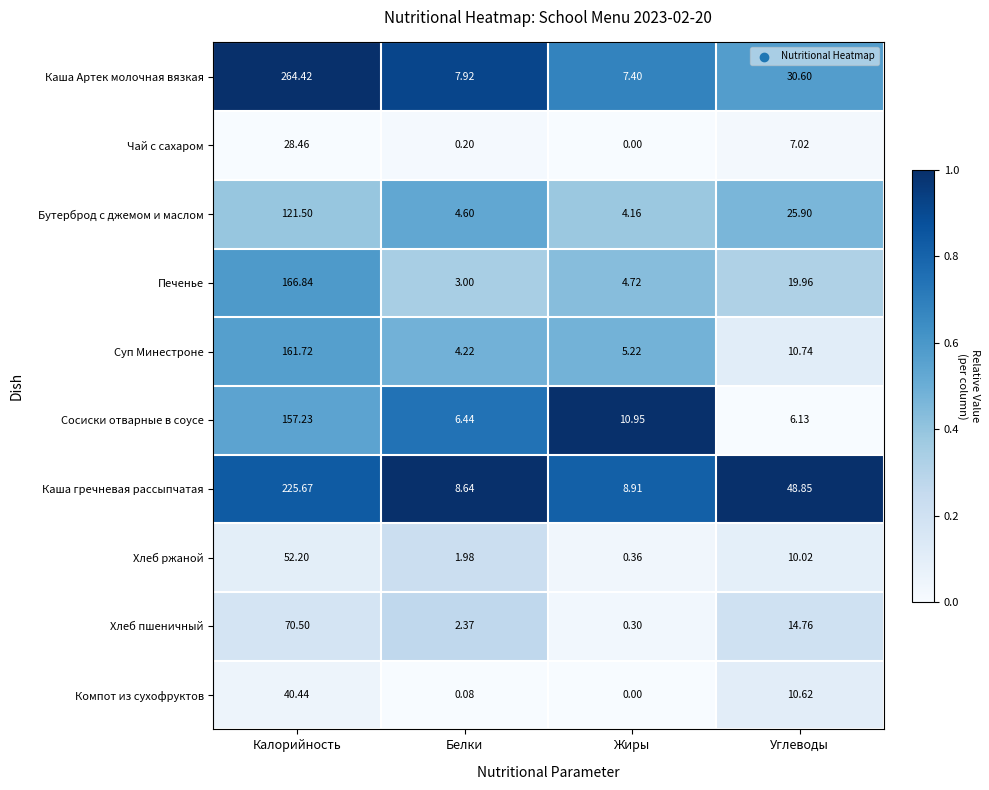

Which series changed the most between Жиры and Углеводы?

Каша гречневая рассыпчатая